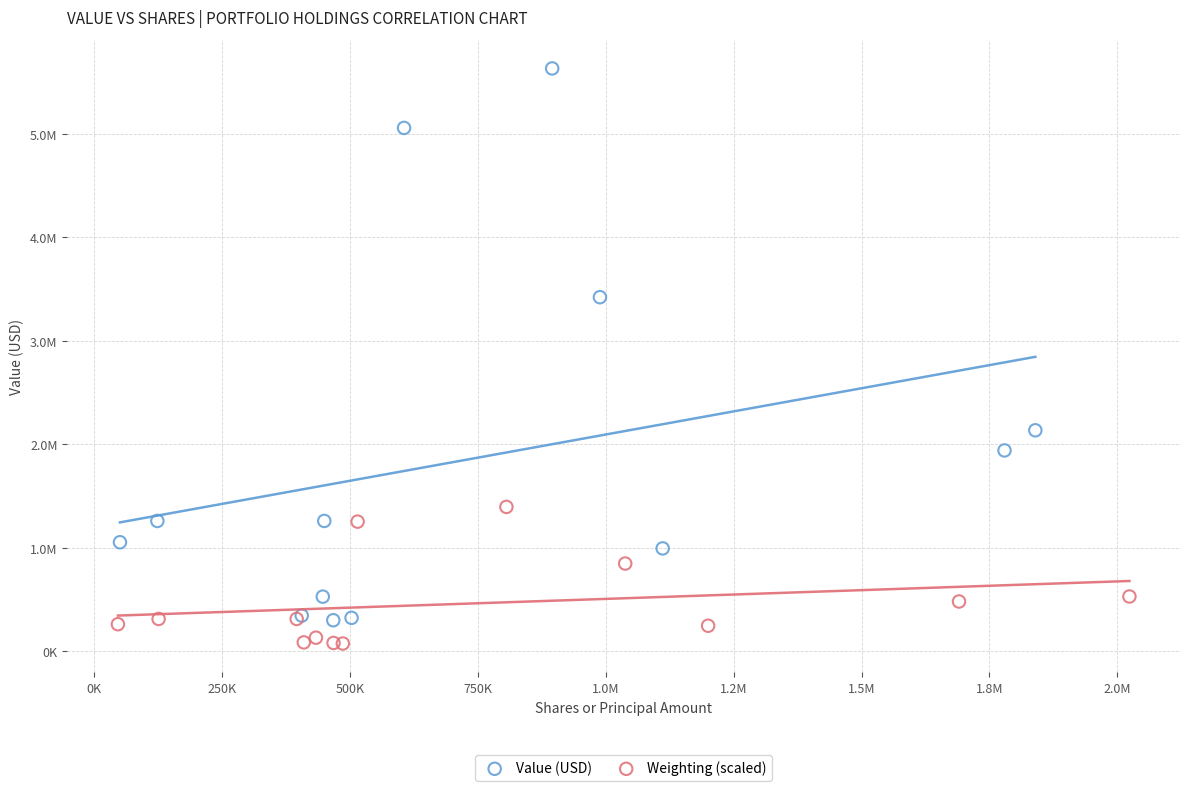

Which series has the widest spread of Y values?

Value (USD)